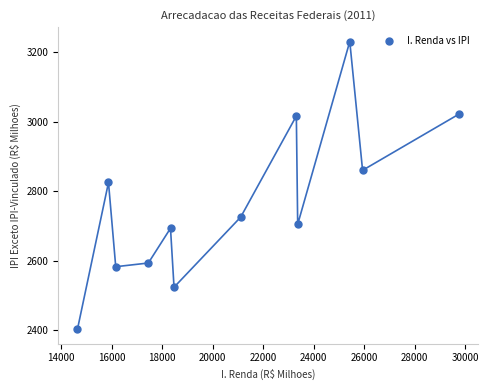

What Y value in the scatter plot is closest to 2816?

2825.3